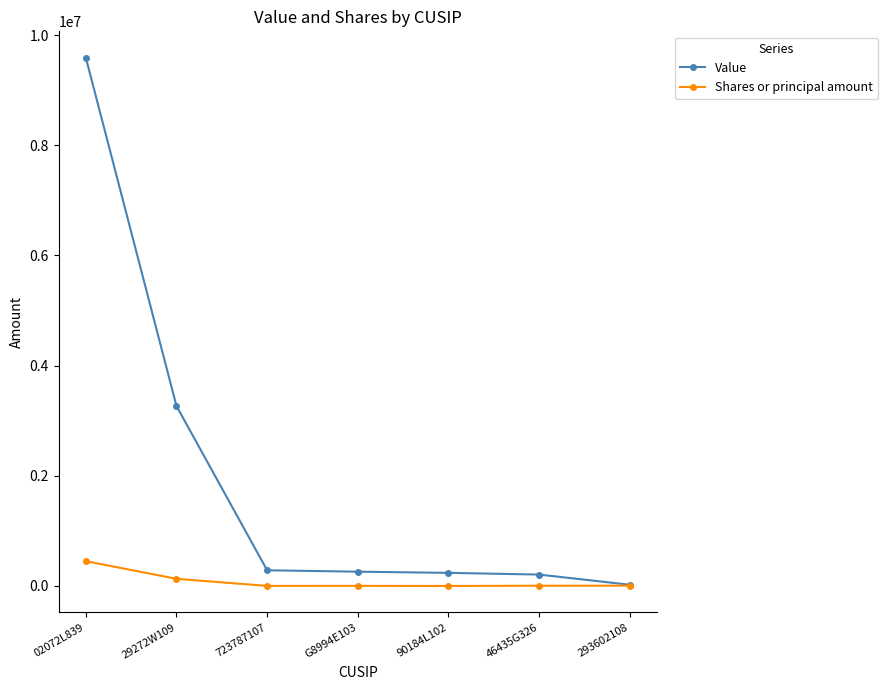

What is the difference between the maximum and minimum values in the Shares or principal amount series?

450023